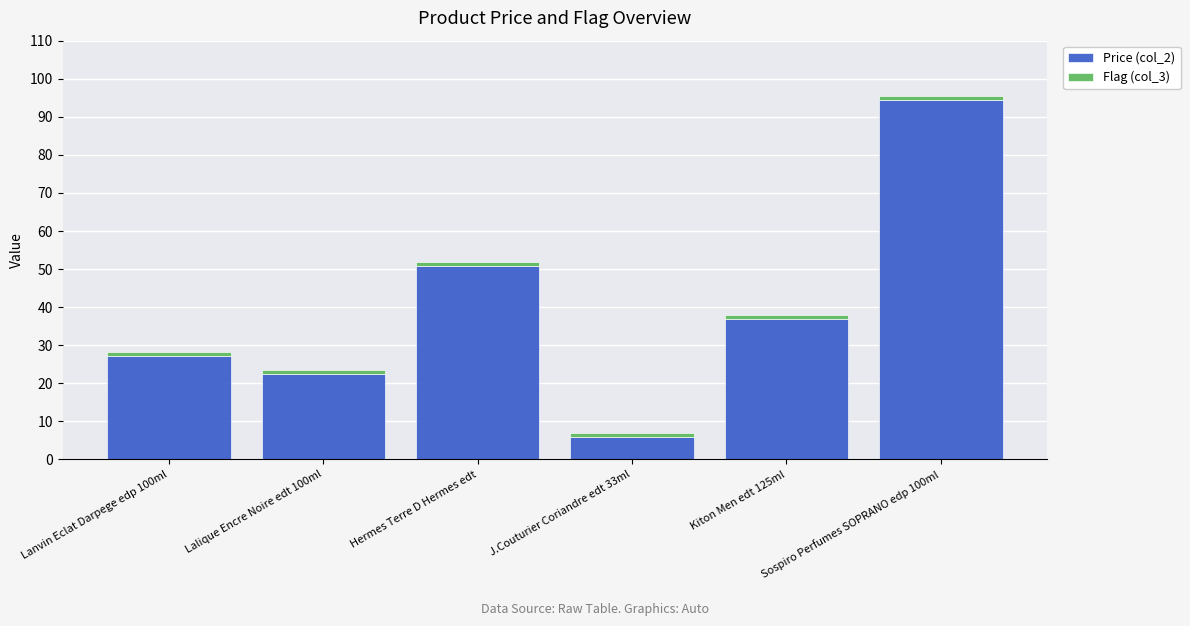

At which category is the sum across all series the highest?

Sospiro Perfumes SOPRANO edp 100ml